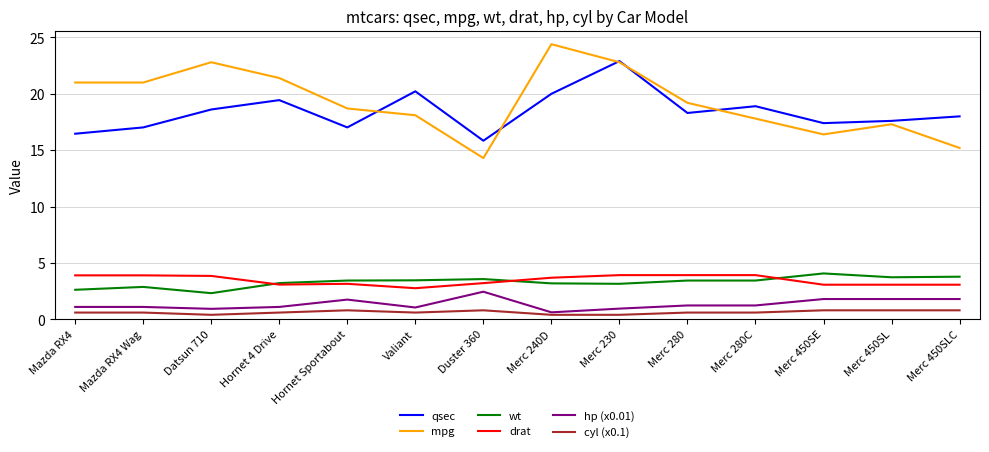

What is the total value across all series at Merc 450SL?

44.3